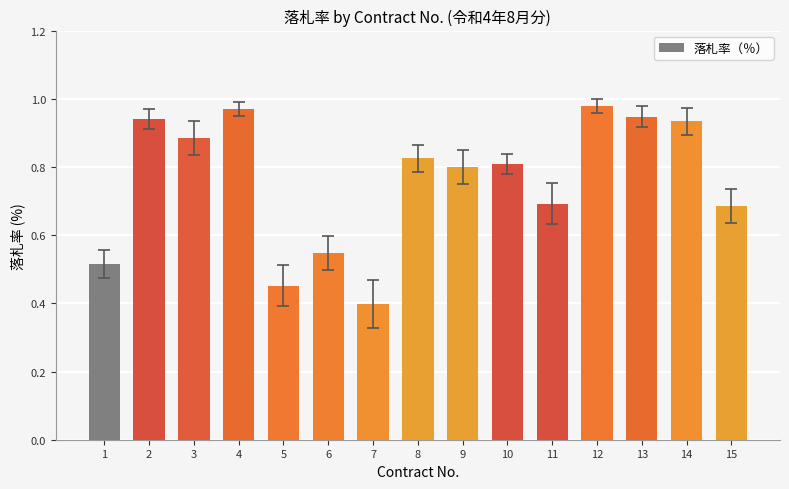

Count the number of categories in the chart.

15